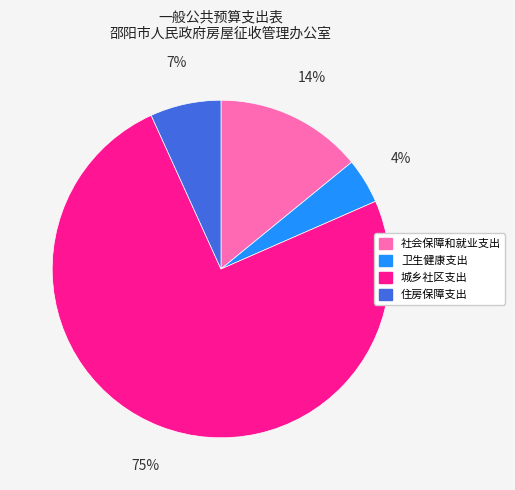

Between 城乡社区支出 and 社会保障和就业支出, which is larger?

城乡社区支出